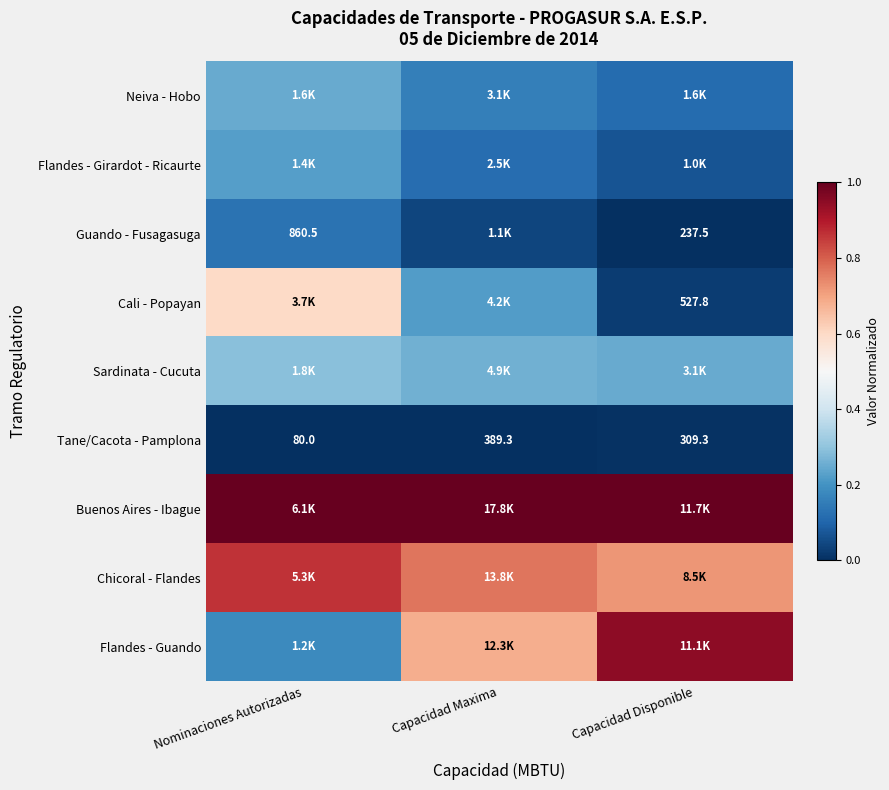

At which label does Tane/Cacota - Pamplona first exceed 309?

Capacidad Maxima